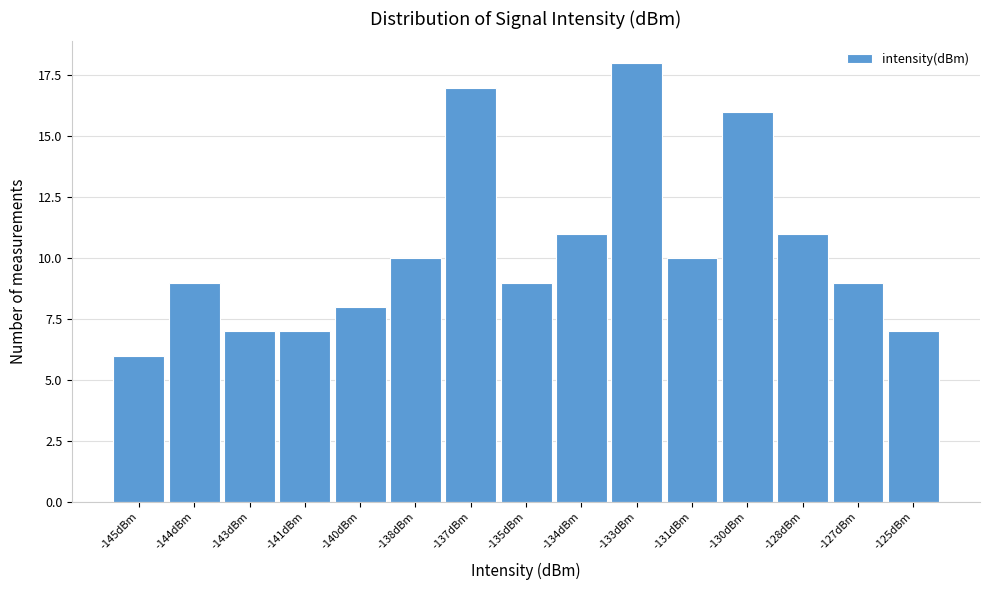

Reading right to left, what are all the values shown in this chart?

7	9	11	16	10	18	11	9	17	10	8	7	7	9	6